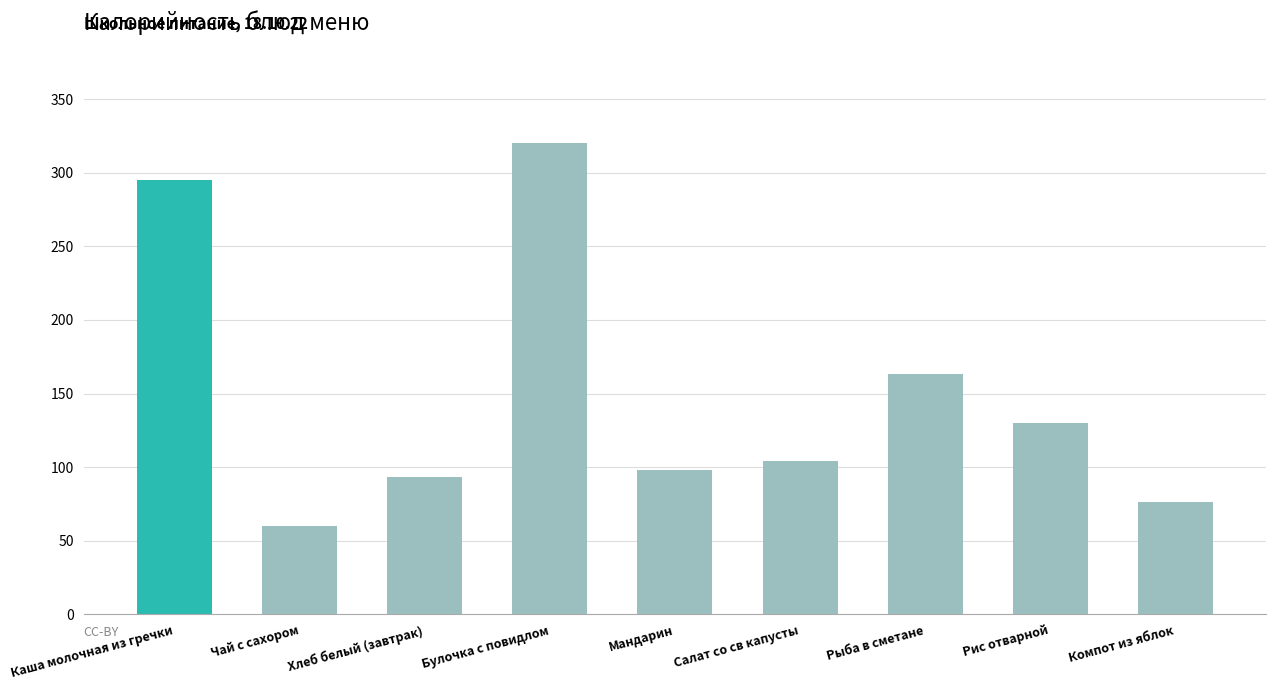

Count the number of categories in the chart.

9